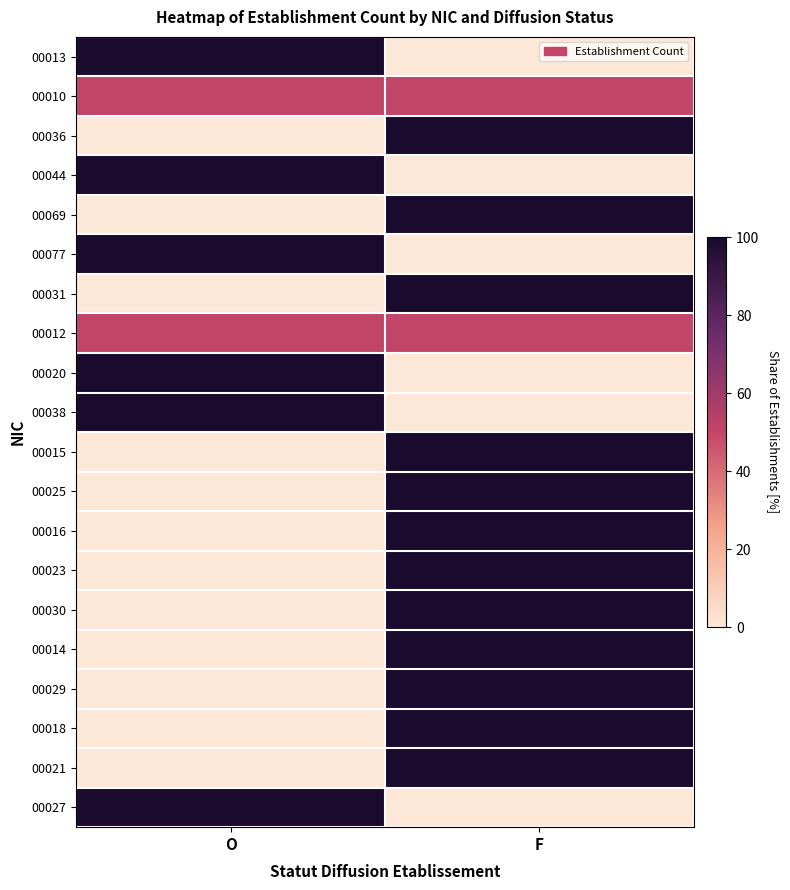

What is the difference between the highest and lowest values at O?

100